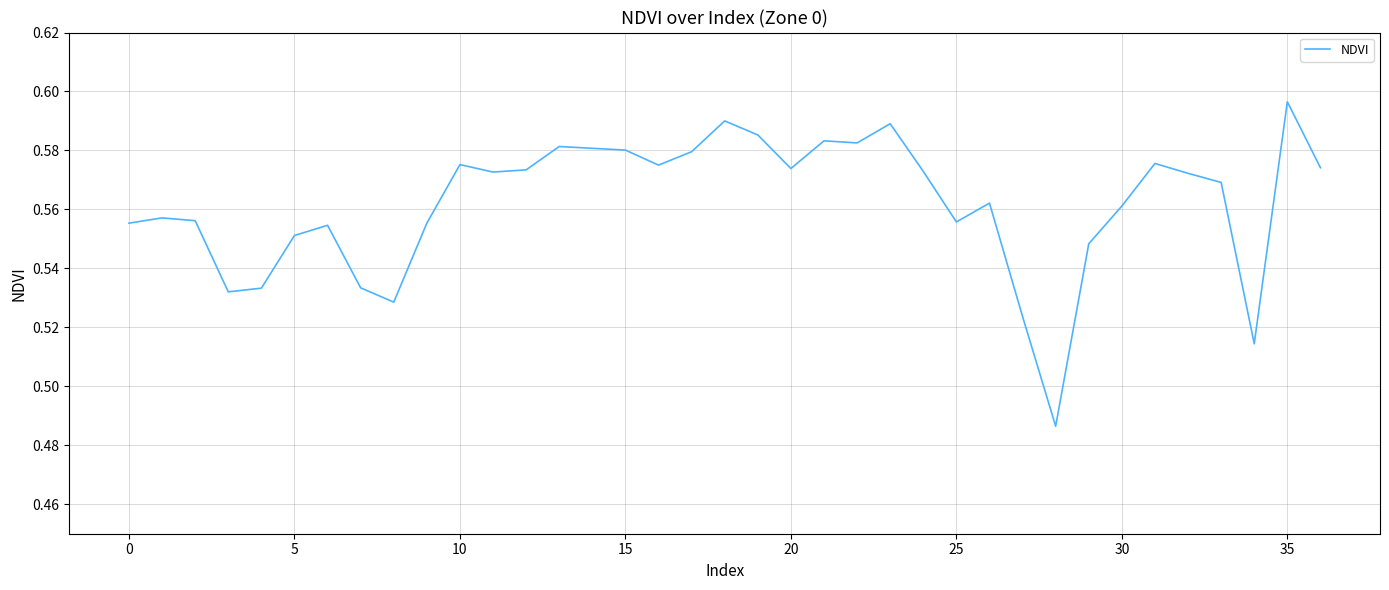

At which category does the chart reach its peak across all series?

35